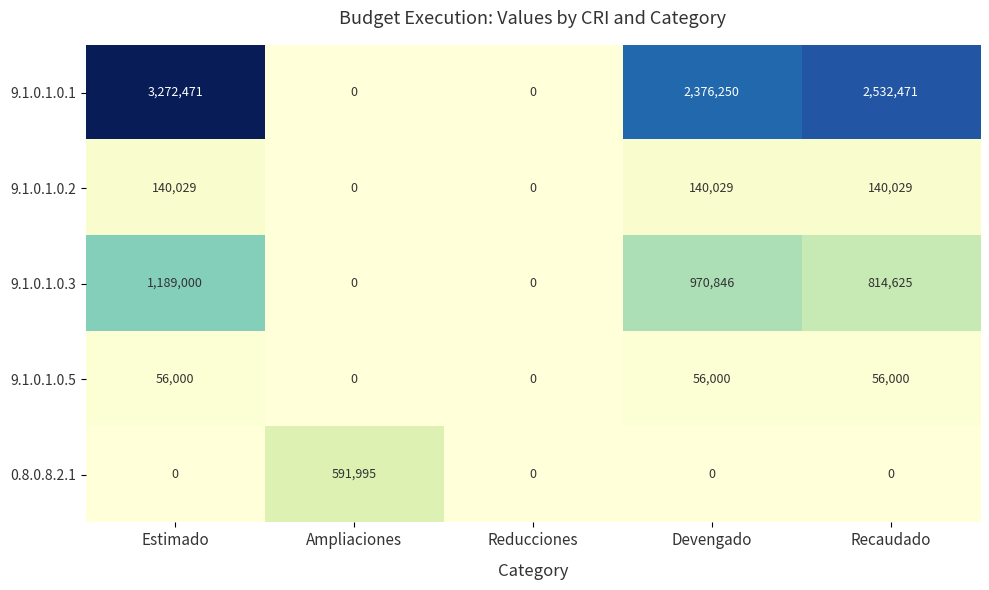

The value of 9.1.0.1.0.2 at Reducciones is 0. True or false?

True